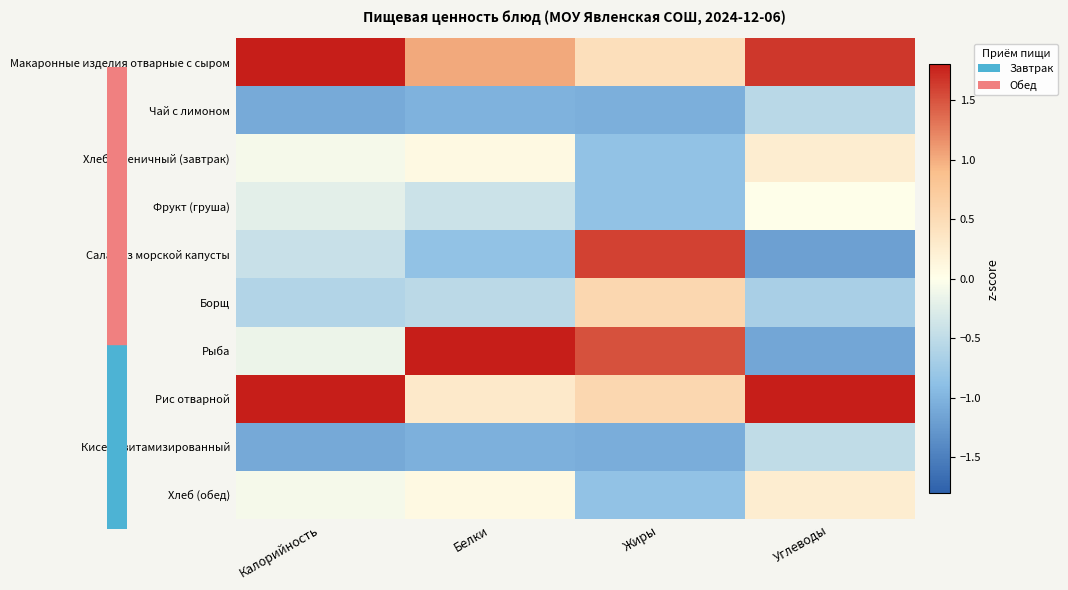

Reading right to left, transcribe all the data shown in this chart.

Макаронные изделия отварные с сыром: Углеводы=1.7	Жиры=0.4	Белки=1.0	Калорийность=1.8
Чай с лимоном: Углеводы=-0.5	Жиры=-1.1	Белки=-1.0	Калорийность=-1.1
Хлеб пшеничный (завтрак): Углеводы=0.2	Жиры=-0.8	Белки=0.1	Калорийность=-0.1
Фрукт (груша): Углеводы=0.0	Жиры=-0.8	Белки=-0.4	Калорийность=-0.2
Салат из морской капусты: Углеводы=-1.2	Жиры=1.6	Белки=-0.8	Калорийность=-0.4
Борщ: Углеводы=-0.7	Жиры=0.6	Белки=-0.5	Калорийность=-0.6
Рыба: Углеводы=-1.1	Жиры=1.5	Белки=2.4	Калорийность=-0.2
Рис отварной: Углеводы=1.9	Жиры=0.6	Белки=0.3	Калорийность=1.9
Кисель витамизированный: Углеводы=-0.5	Жиры=-1.1	Белки=-1.0	Калорийность=-1.1
Хлеб (обед): Углеводы=0.2	Жиры=-0.8	Белки=0.1	Калорийность=-0.1